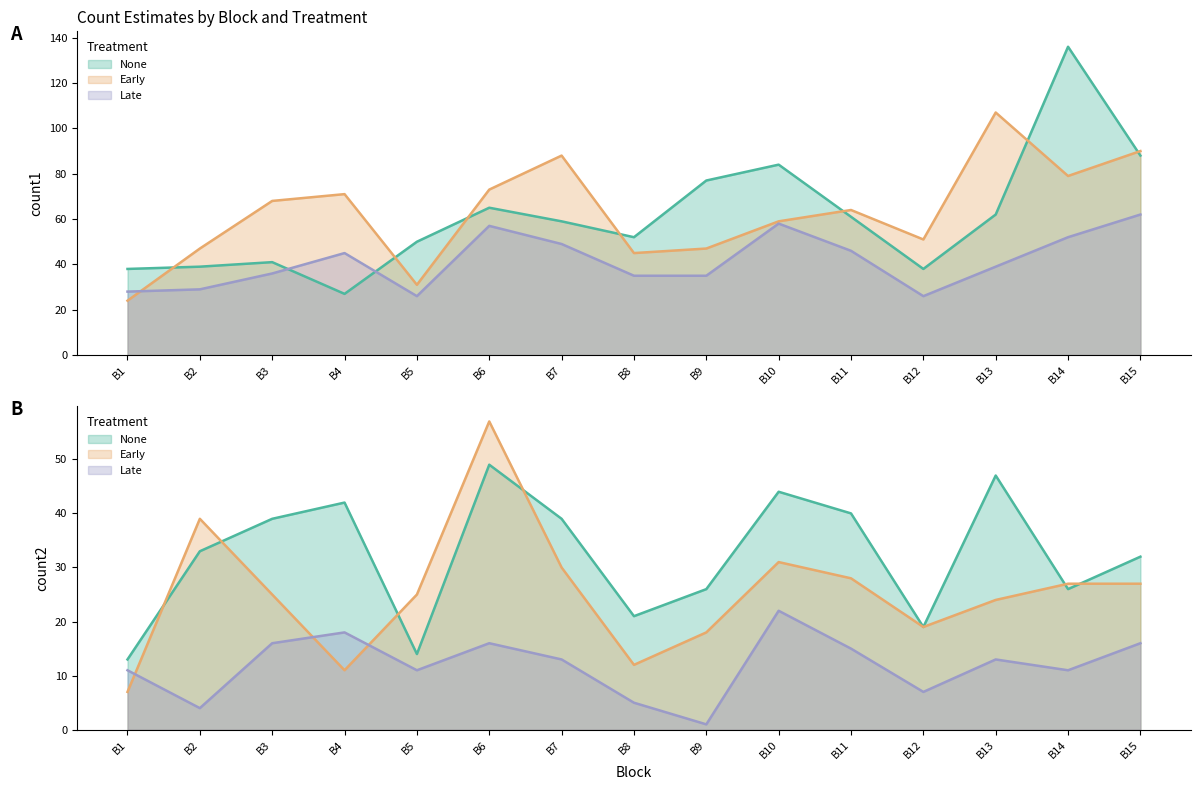

In Late_count1, how many points are higher than both neighbors (excluding endpoints)?

3